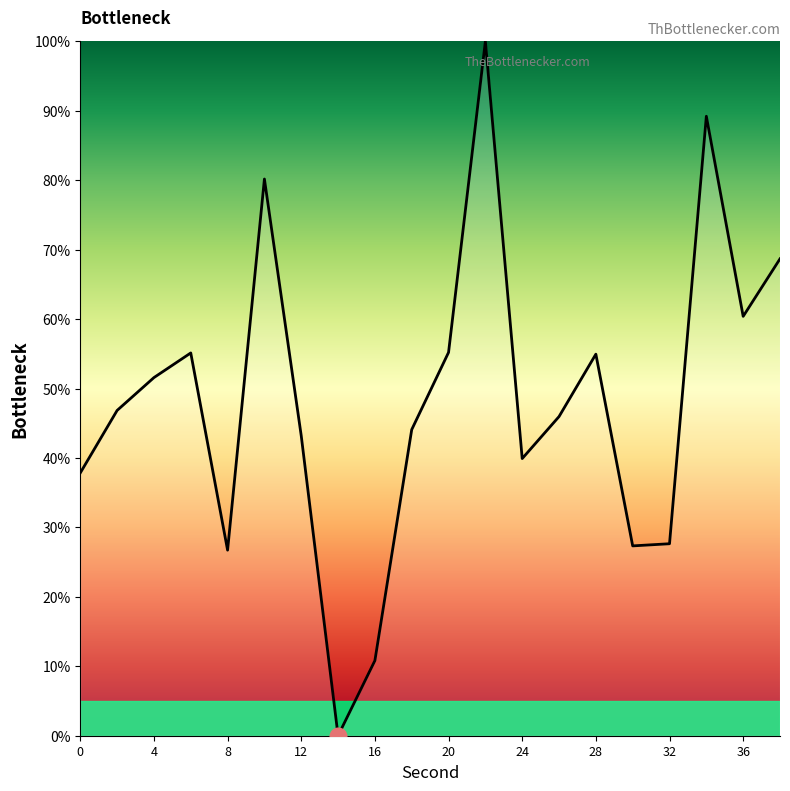

Where is the first local minimum?

8